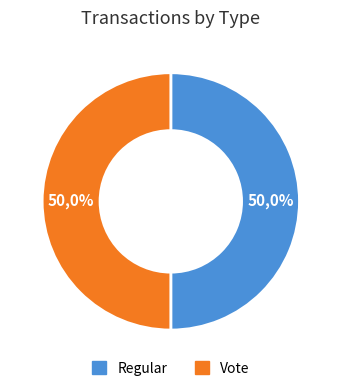

Rank the categories by value from lowest to highest.

Vote, Regular